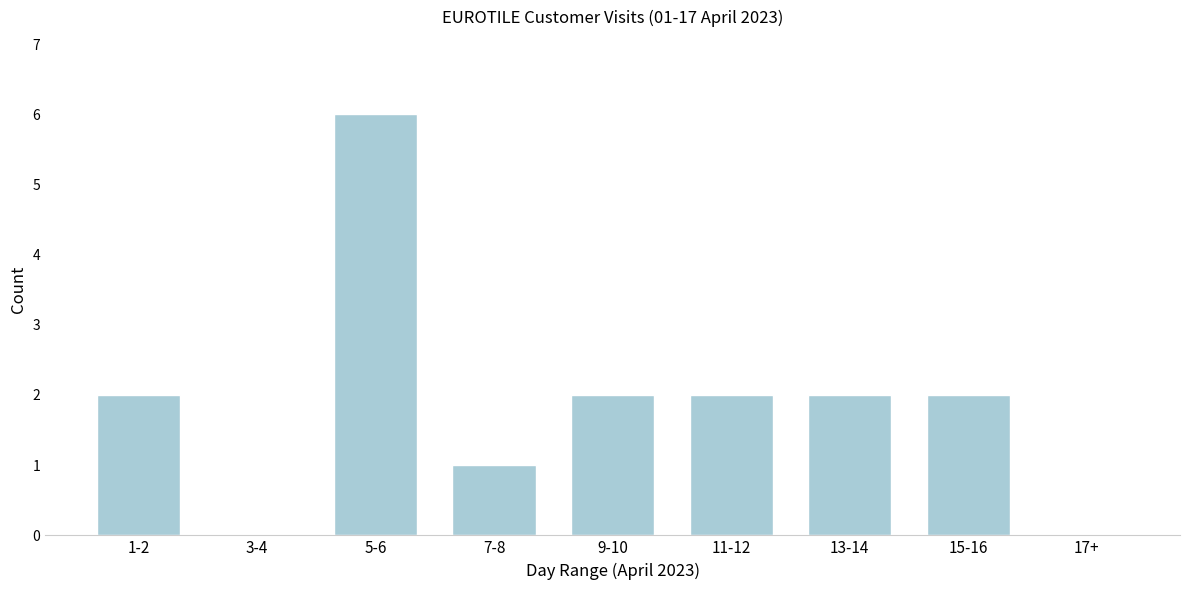

Reading left to right, list all the values displayed in this chart.

1-2=2	3-4=0	5-6=6	7-8=1	9-10=2	11-12=2	13-14=2	15-16=2	17+=0